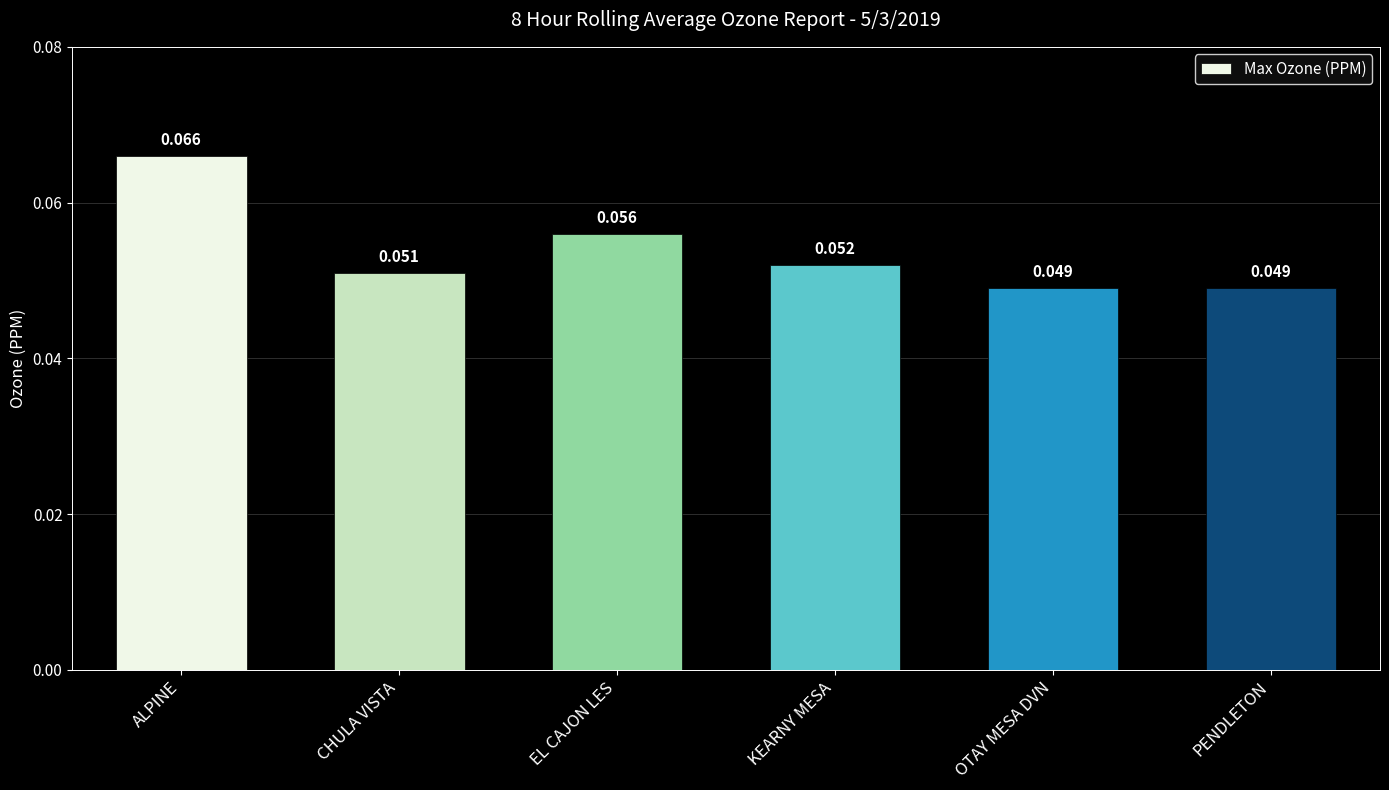

How many series are shown in this chart?

1